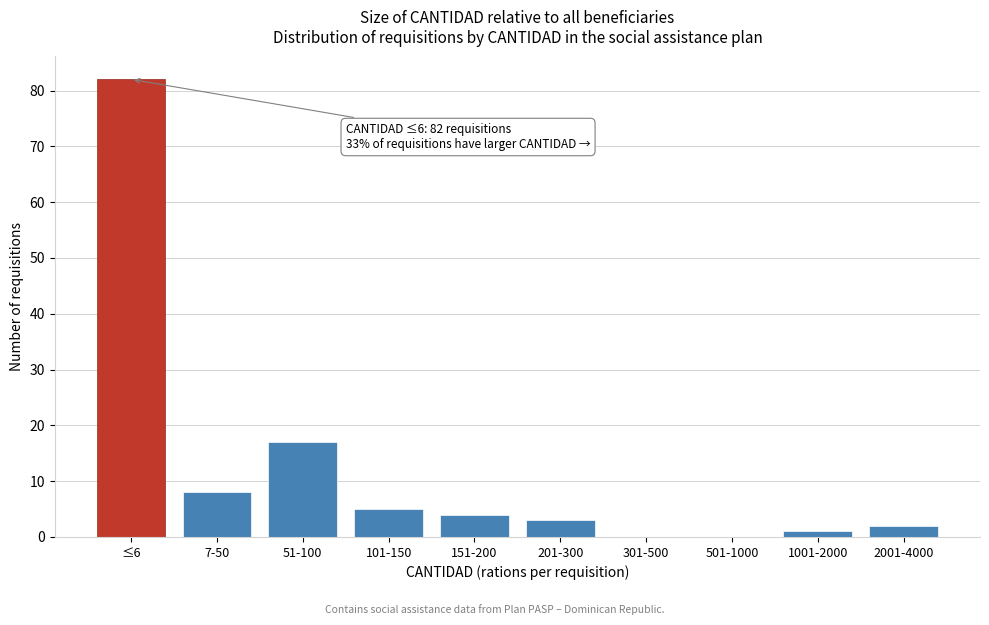

Reading left to right, list all the values displayed in this chart.

≤6=82	7-50=8	51-100=17	101-150=5	151-200=4	201-300=3	301-500=0	501-1000=0	1001-2000=1	2001-4000=2